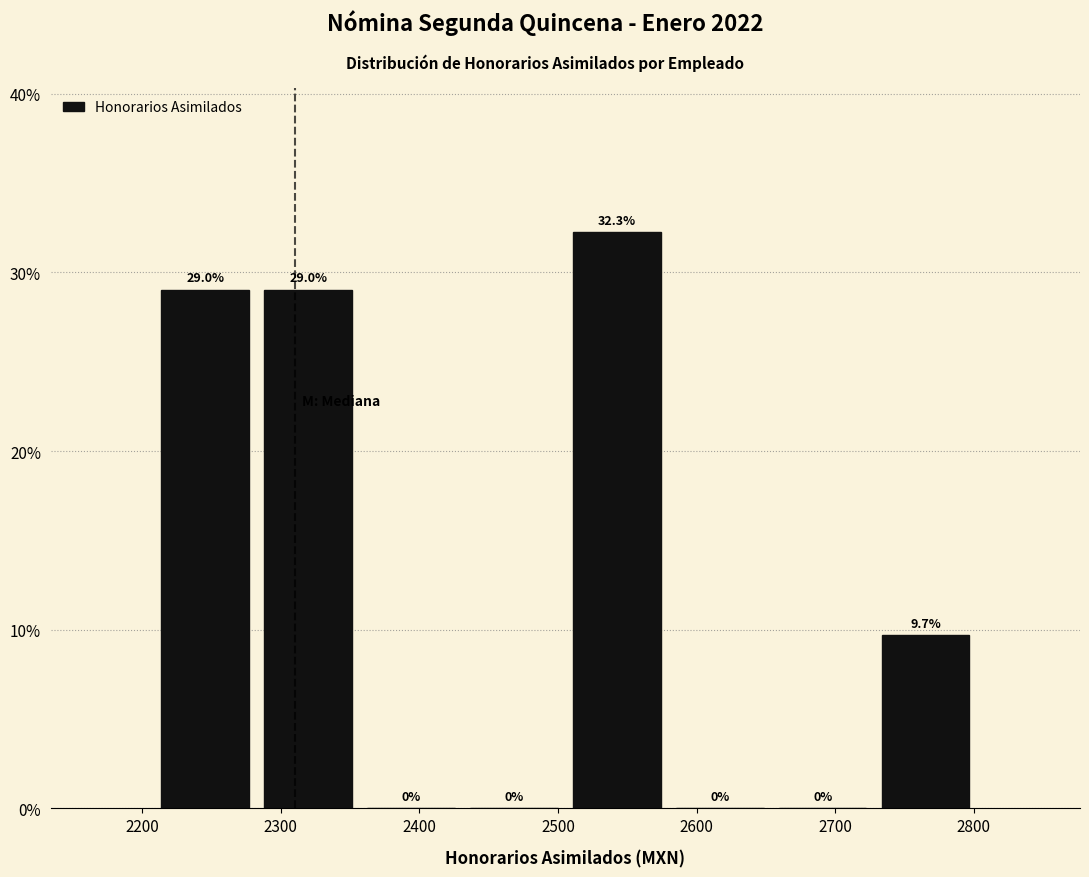

Which range on the x-axis has the tallest bar?

2510 to 2580